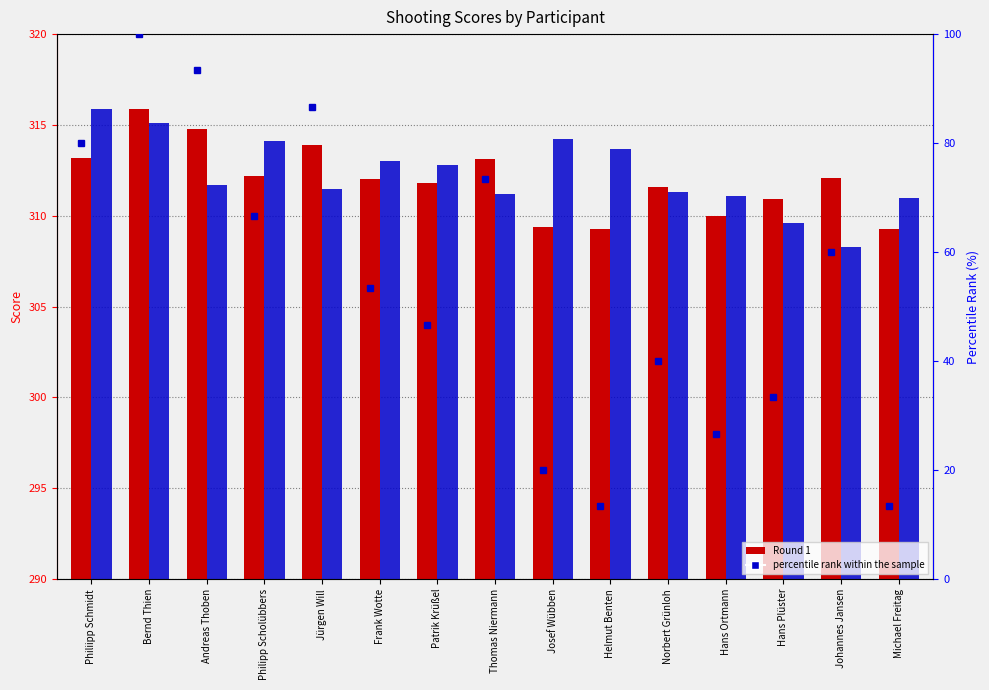

What is the average value of the Round 2 series?

312.3